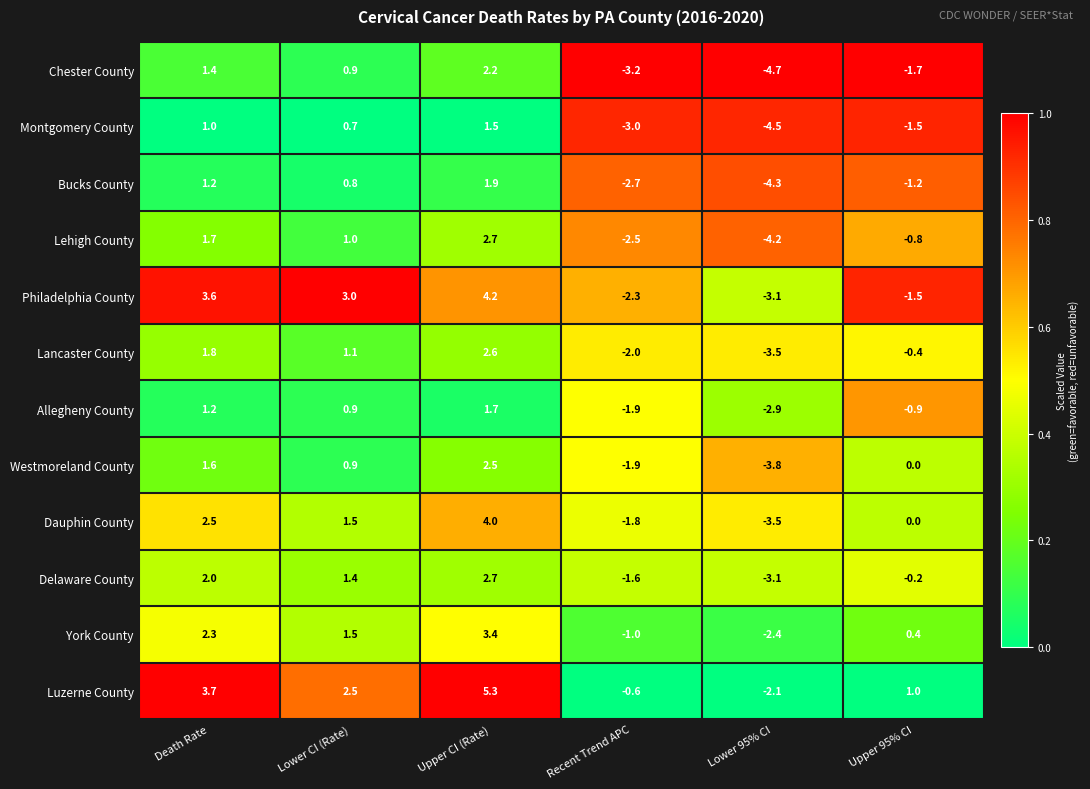

Rank the categories by Delaware County value from highest to lowest.

Upper CI (Rate), Death Rate, Lower CI (Rate), Upper 95% CI, Recent Trend APC, Lower 95% CI